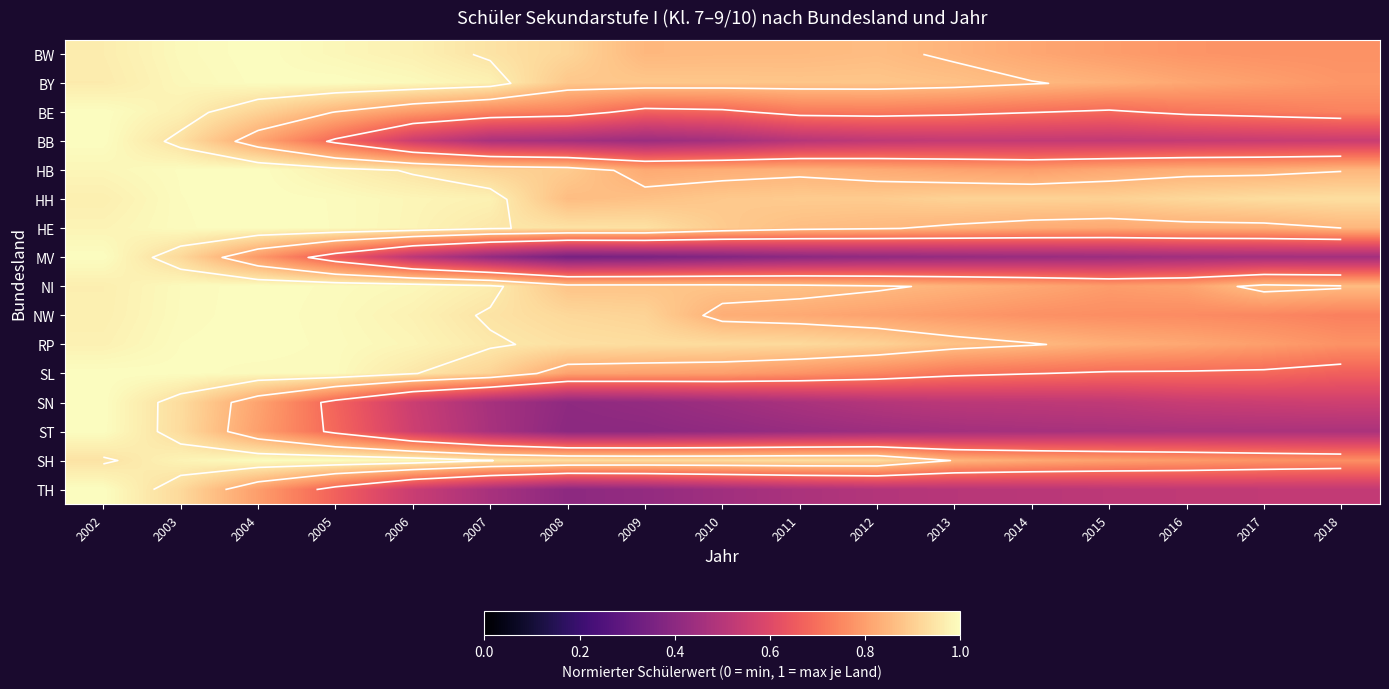

Is the value of HH at 2008 greater than the value of BB at 2008?

Yes